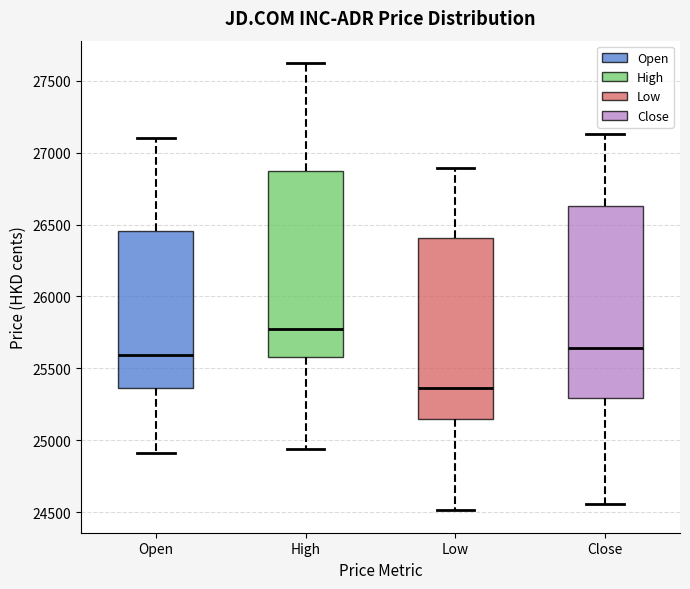

Which box has the lowest median line?

Low